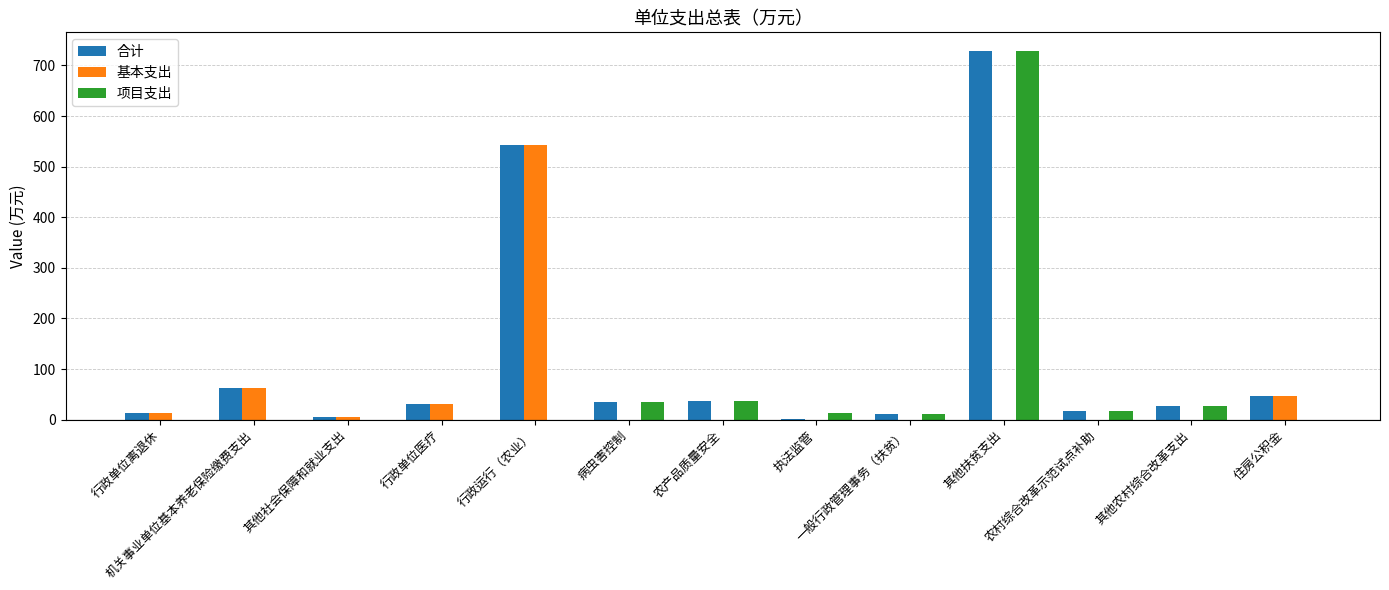

Which series has the largest total across all categories?

合计